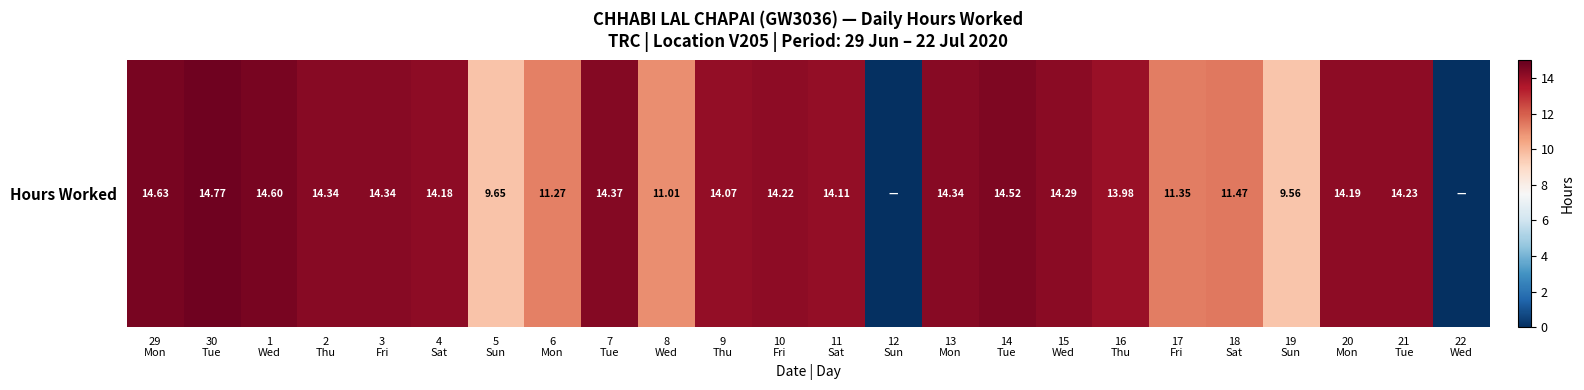

Which label corresponds to the largest value in the chart?

30
Tue